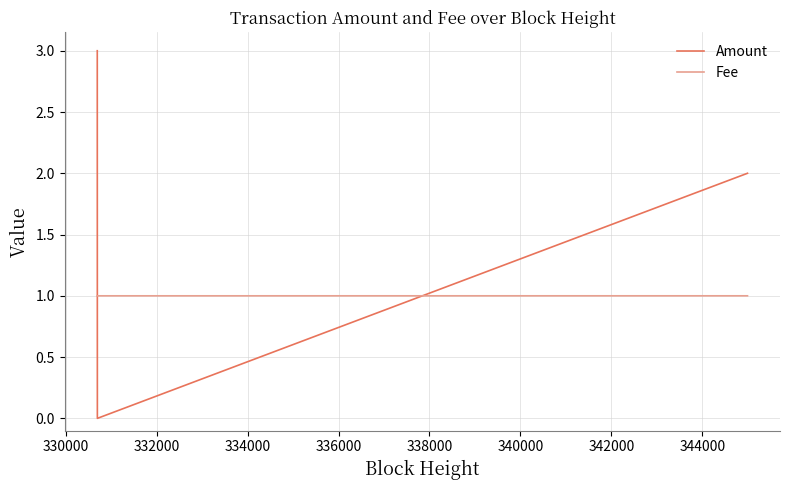

How many values in the Fee series exceed 1?

1